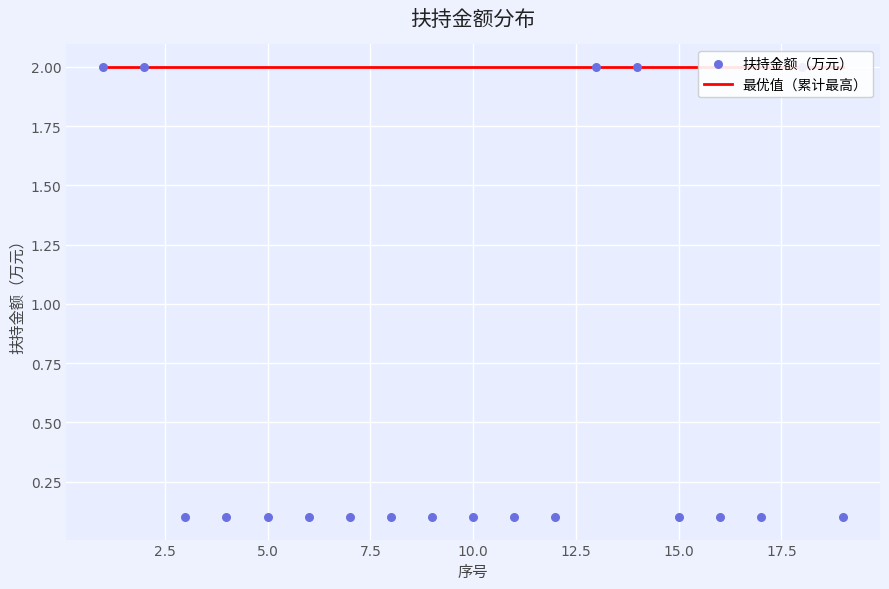

Which series has the largest total across all categories?

最优值（累计最高）